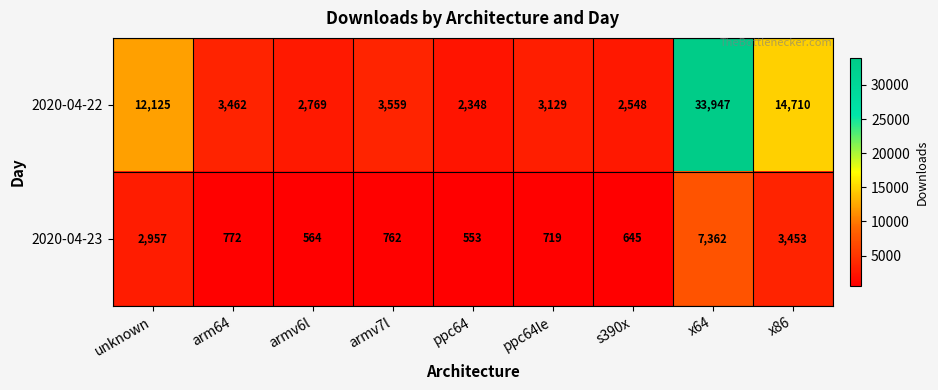

Reading right to left, extract all data points from this chart.

2020-04-22: x86=14710	x64=33947	s390x=2548	ppc64le=3129	ppc64=2348	armv7l=3559	armv6l=2769	arm64=3462	unknown=12125
2020-04-23: x86=3453	x64=7362	s390x=645	ppc64le=719	ppc64=553	armv7l=762	armv6l=564	arm64=772	unknown=2957